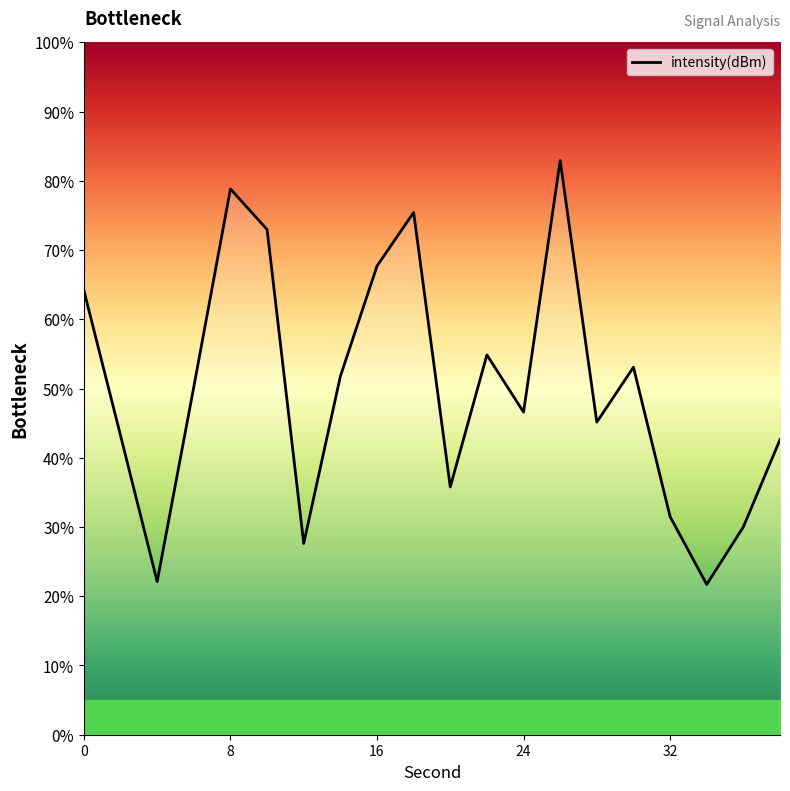

How many interior local peaks (higher than both neighbors) does the data have?

5